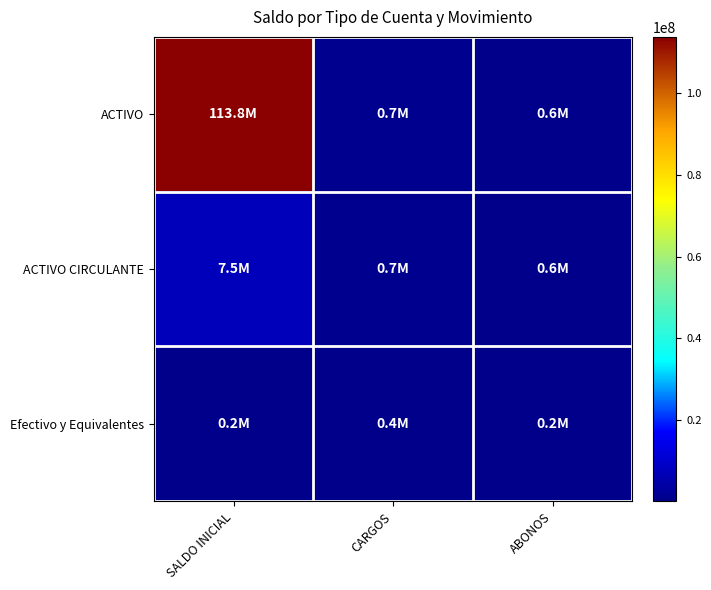

Reading left to right, extract all data points from this chart.

ACTIVO: SALDO INICIAL=113752162.5	CARGOS=704871.9	ABONOS=570825.0
ACTIVO CIRCULANTE: SALDO INICIAL=7462544.4	CARGOS=704871.9	ABONOS=570825.0
Efectivo y Equivalentes: SALDO INICIAL=158797.7	CARGOS=350994.8	ABONOS=225389.5